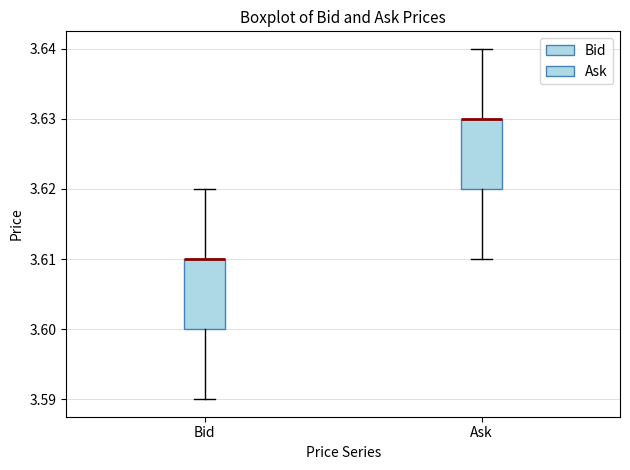

Where does the upper whisker of the box for Bid end on the y-axis? The values are not printed on the chart, so give them approximately, as read against the axis.

3.62